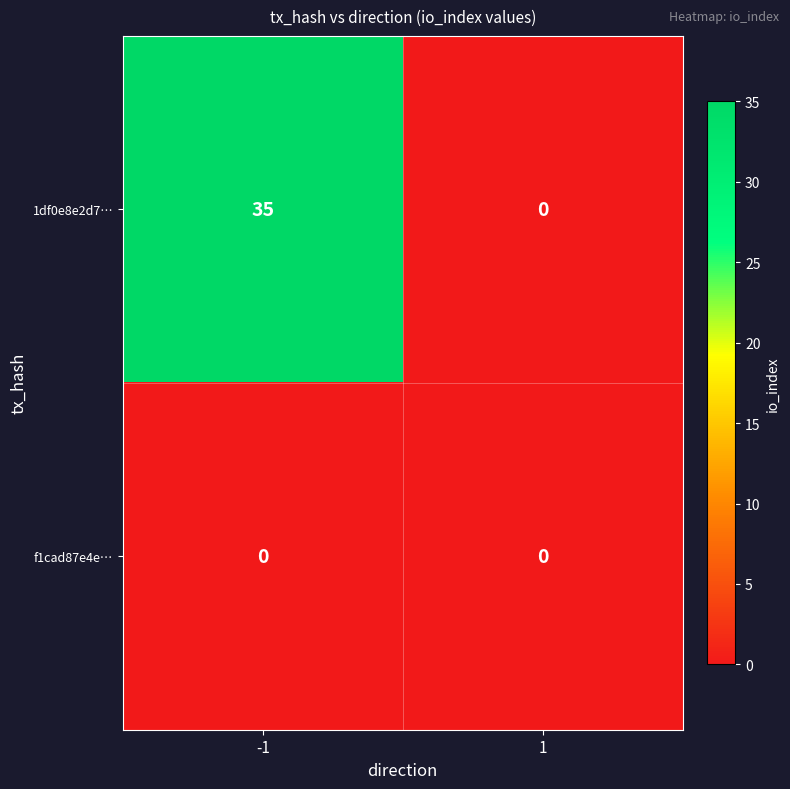

What is the difference between the highest and lowest values at -1?

35